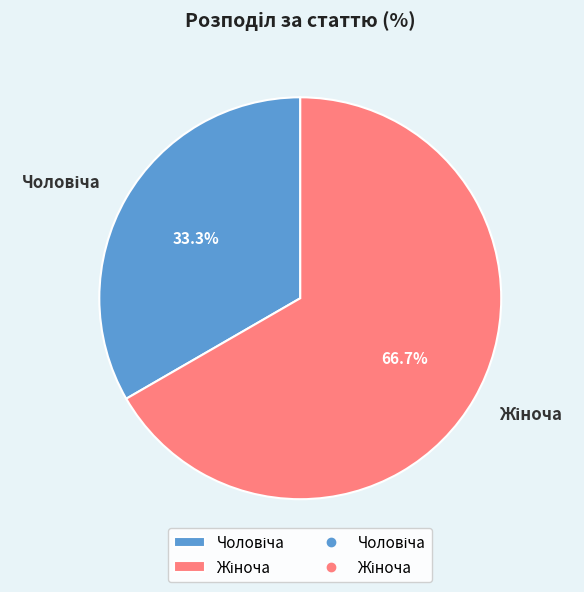

Is there any slice that represents more than half of the pie?

Yes